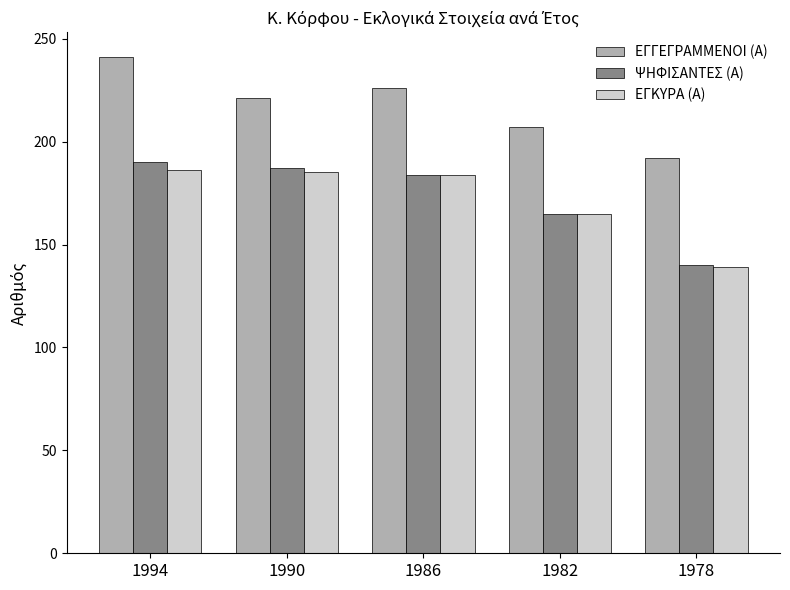

Which series changed the most between 1994 and 1982?

ΕΓΓΕΓΡΑΜΜΕΝΟΙ (Α)